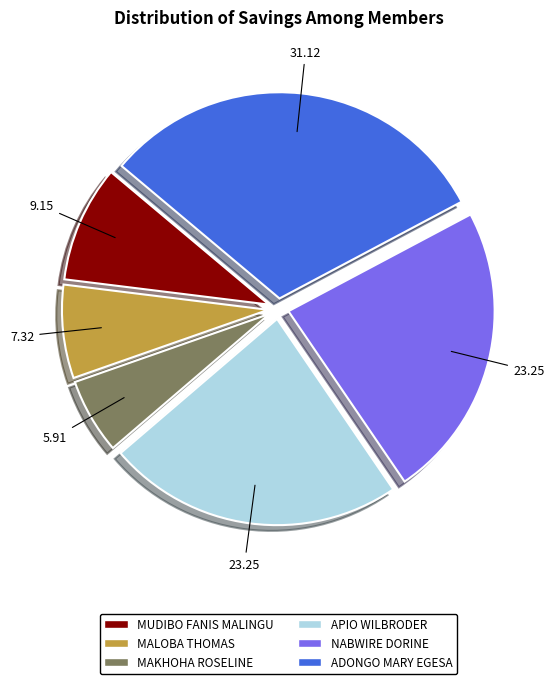

Does any single category account for the majority?

No